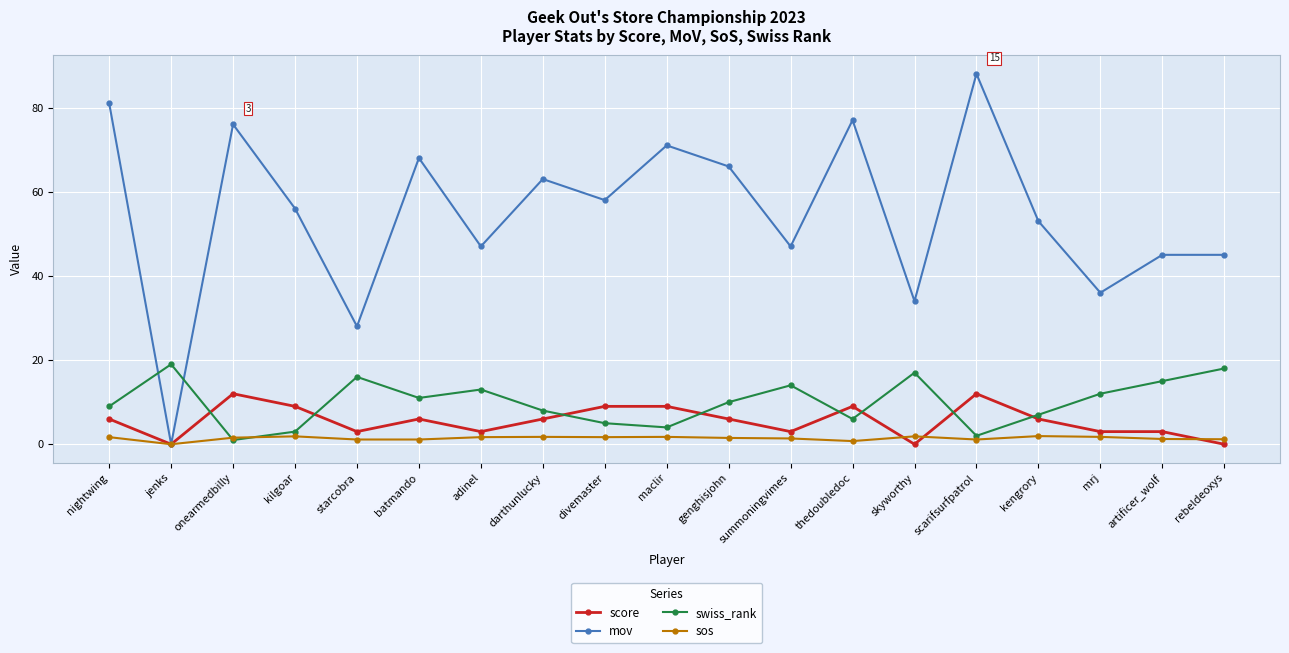

At which category does the chart reach its peak across all series?

scarifsurfpatrol